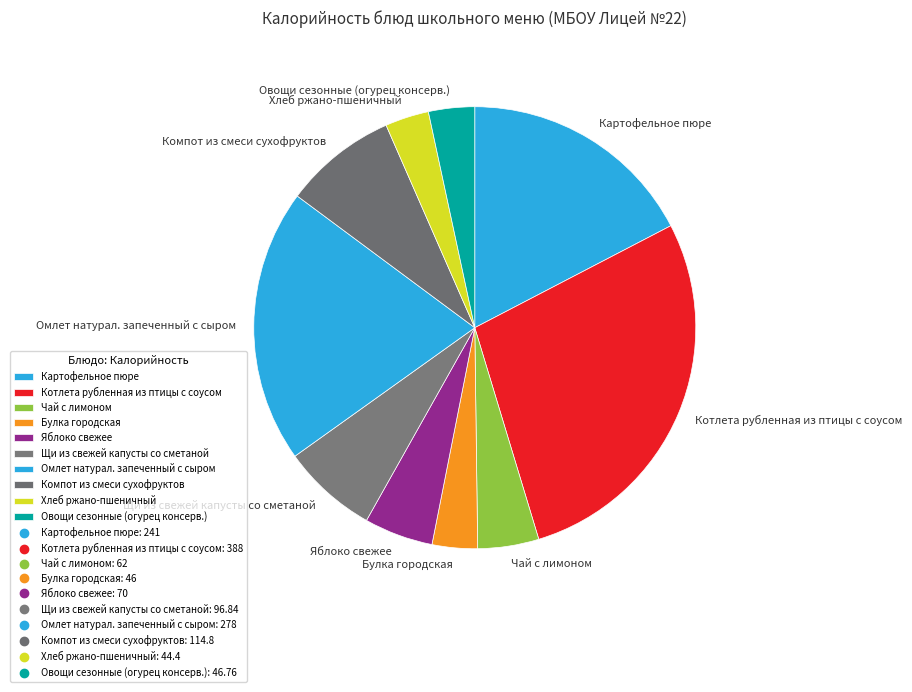

Is the sum of Овощи сезонные (огурец консерв.) and Булка городская greater than half?

No